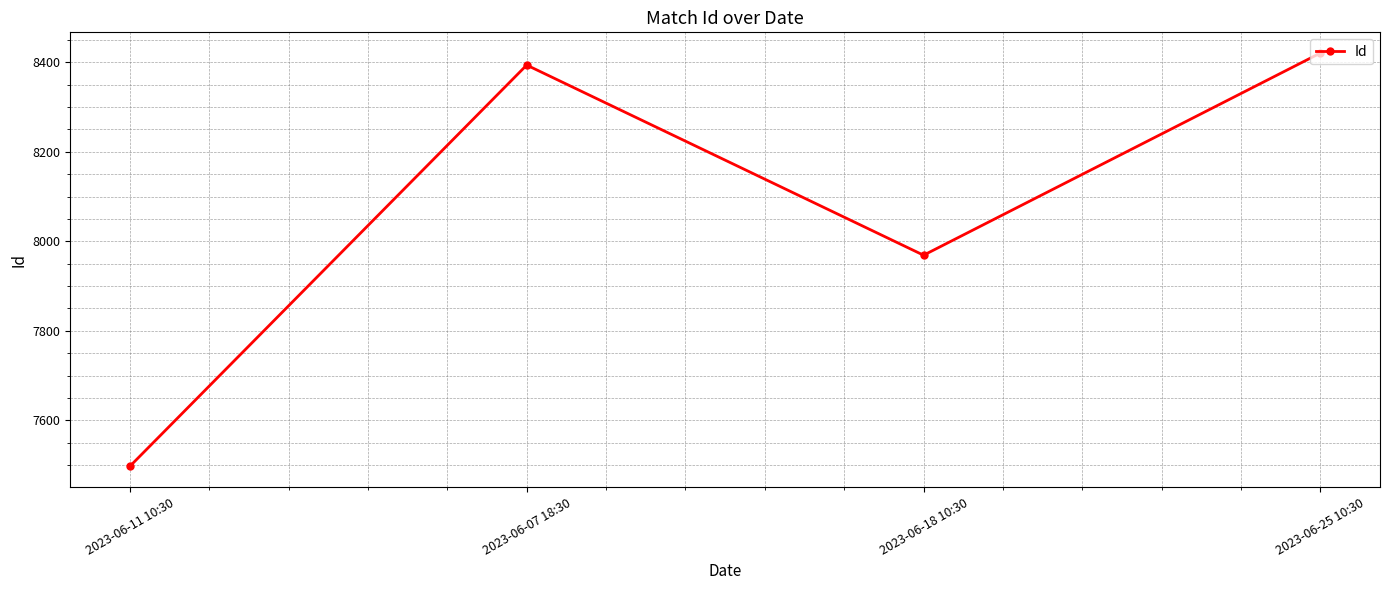

The value at 2023-06-25 10:30 is 11663. True or false?

False